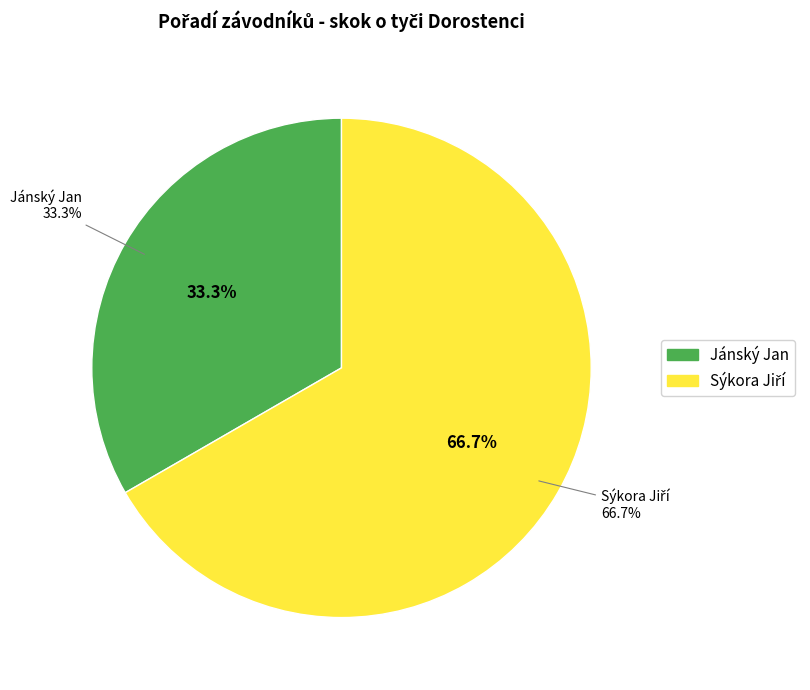

Count the number of slices in the pie.

2